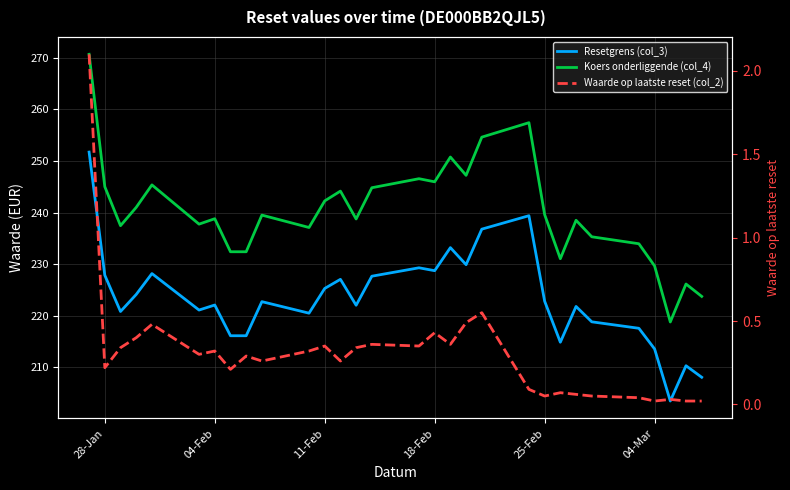

Between 04-Feb and 11-Feb, which series saw the biggest shift?

Koers onderliggende (col_4)